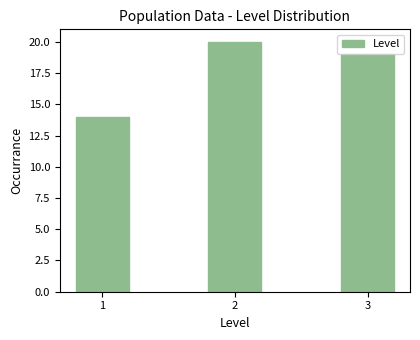

Reading right to left, transcribe all the data shown in this chart.

3=19	2=20	1=14